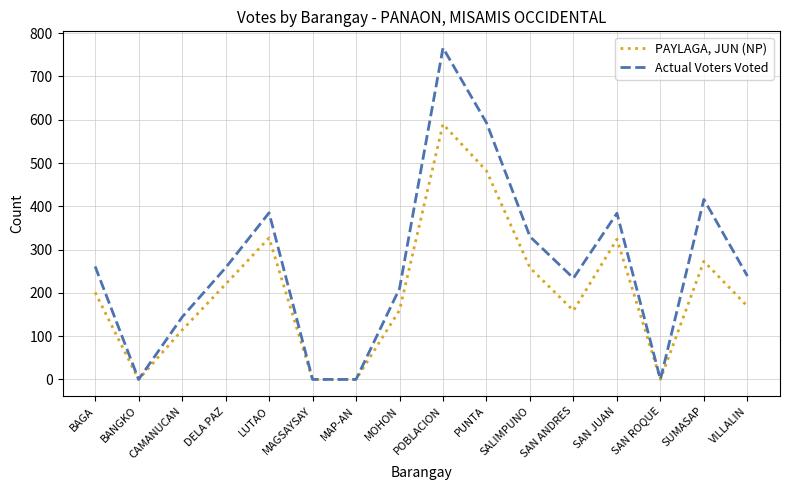

Where is the first local maximum for PAYLAGA, JUN (NP)?

LUTAO